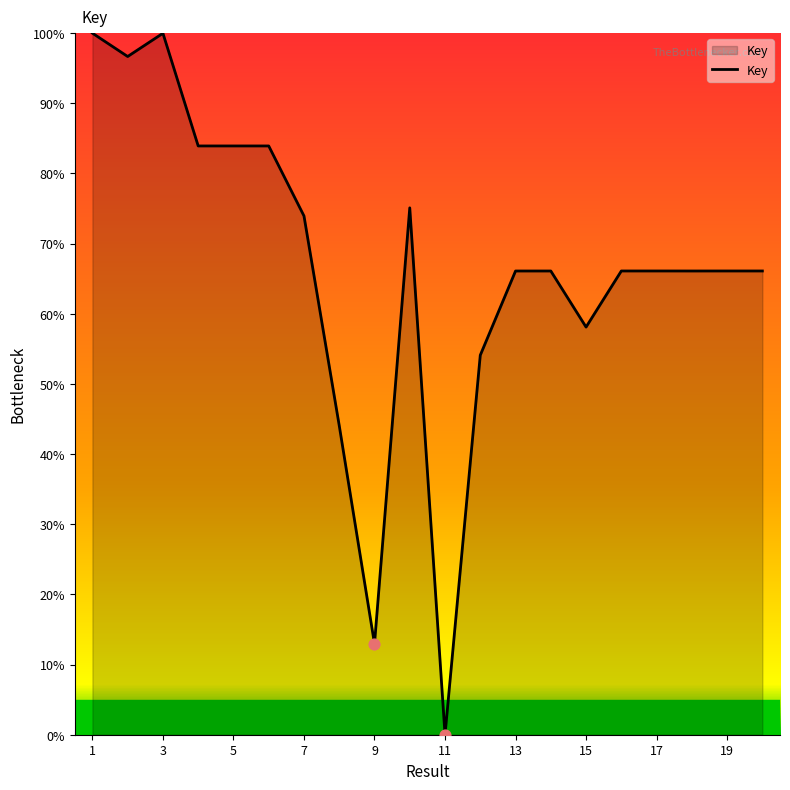

What is the greatest value displayed?

100.0